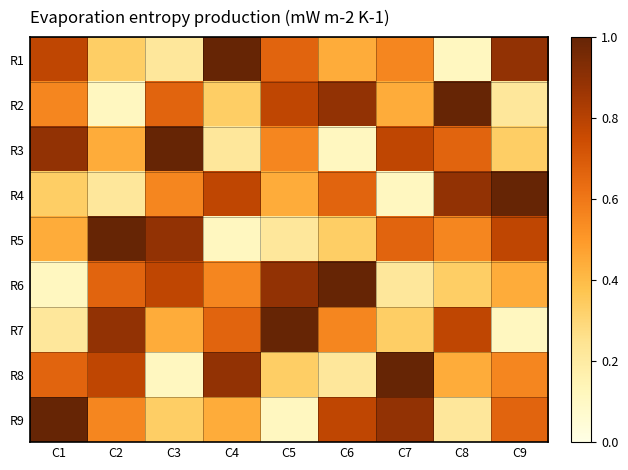

Count the number of categories in the chart.

9